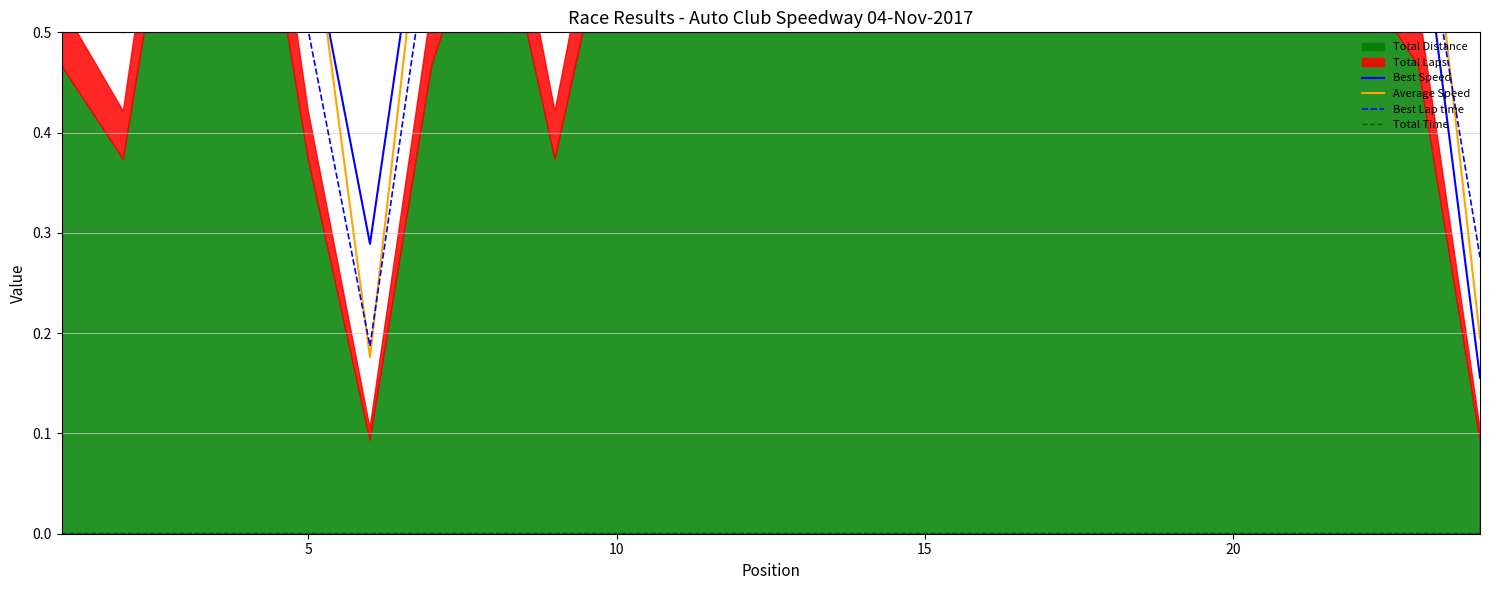

Where is the first local maximum for Best Lap time?

15